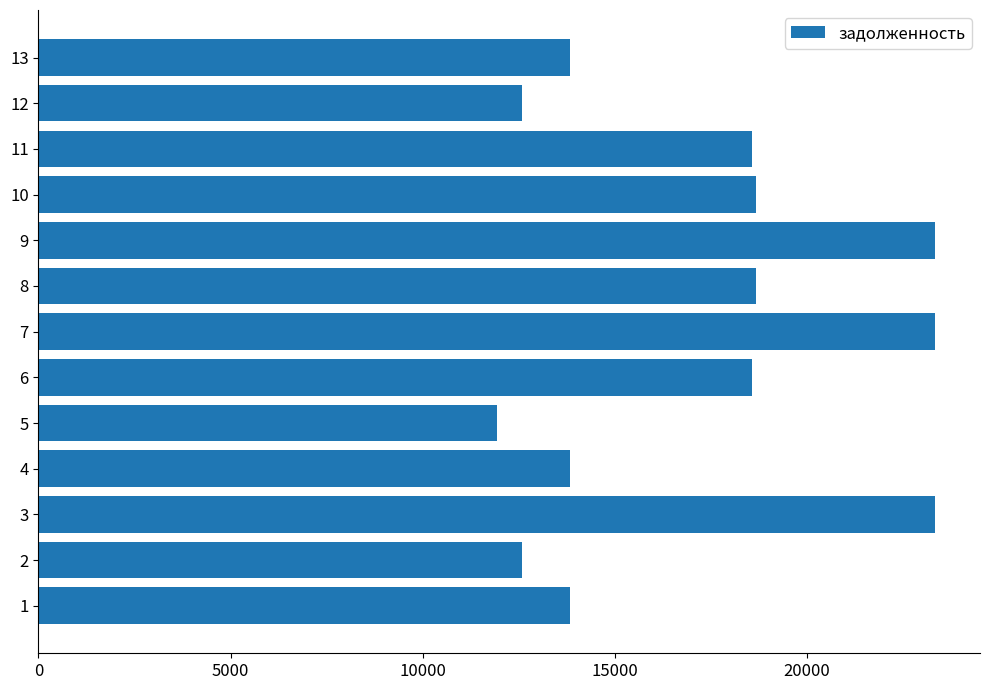

Reading bottom to top, list all the values displayed in this chart.

13844.8	12577.8	23346.2	13844.8	11928.1	18567.7	23346.2	18678.4	23346.2	18678.4	18567.7	12577.8	13844.8